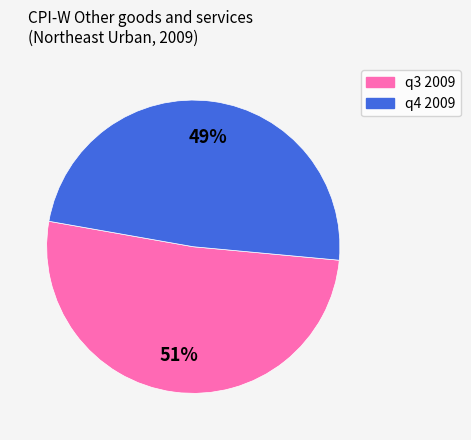

How many segments does this pie chart have?

2